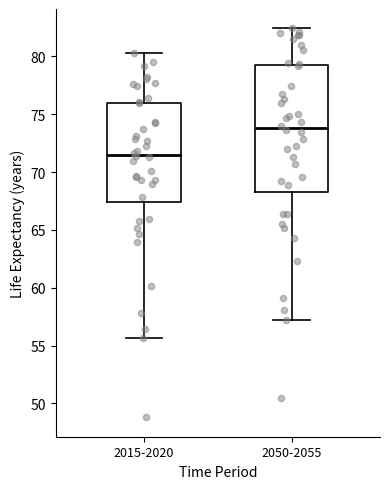

Which box is the tallest, from its lower edge to its upper edge?

2050-2055